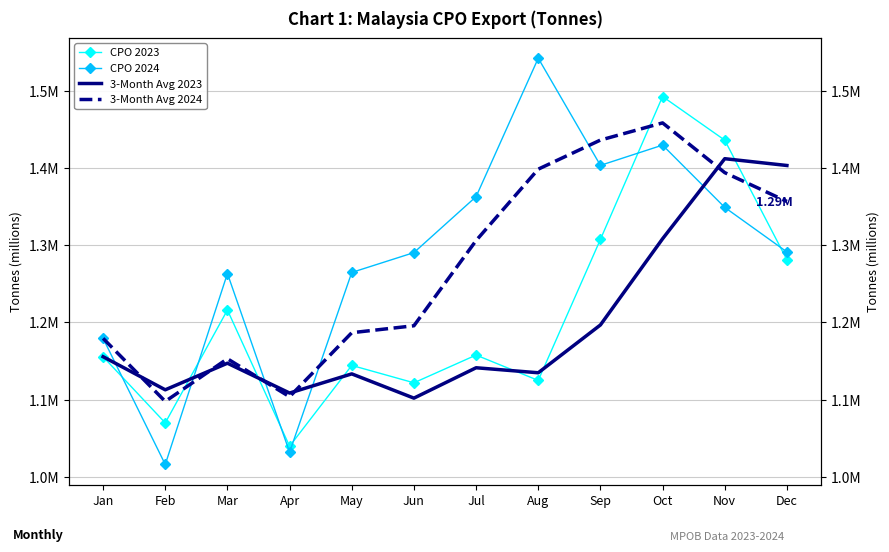

Which series ends up on top after the final intersection of CPO 2023 and 3-Month Avg 2024?

3-Month Avg 2024